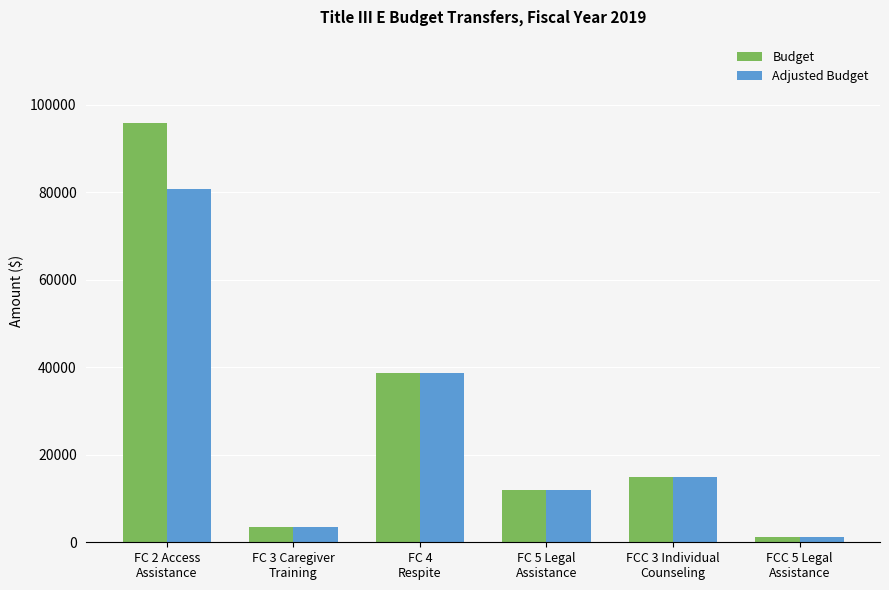

Rank the series by their maximum value, from highest to lowest.

Budget, Adjusted Budget